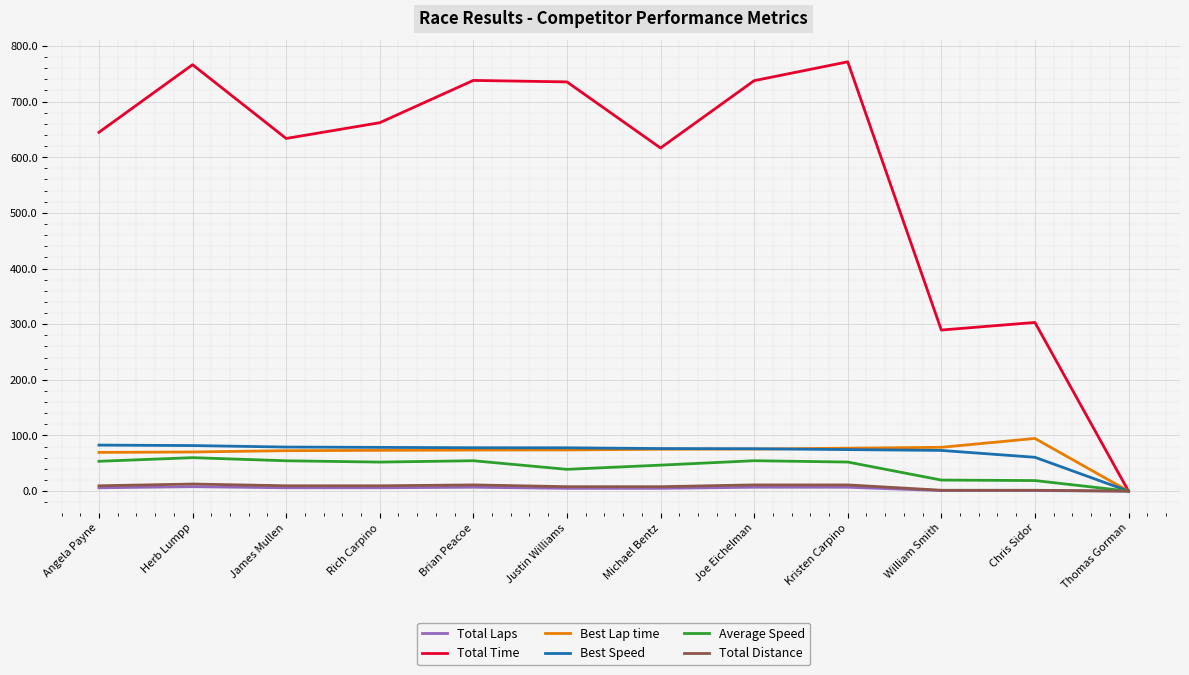

The value of Total Distance at Thomas Gorman is 0.0. True or false?

True